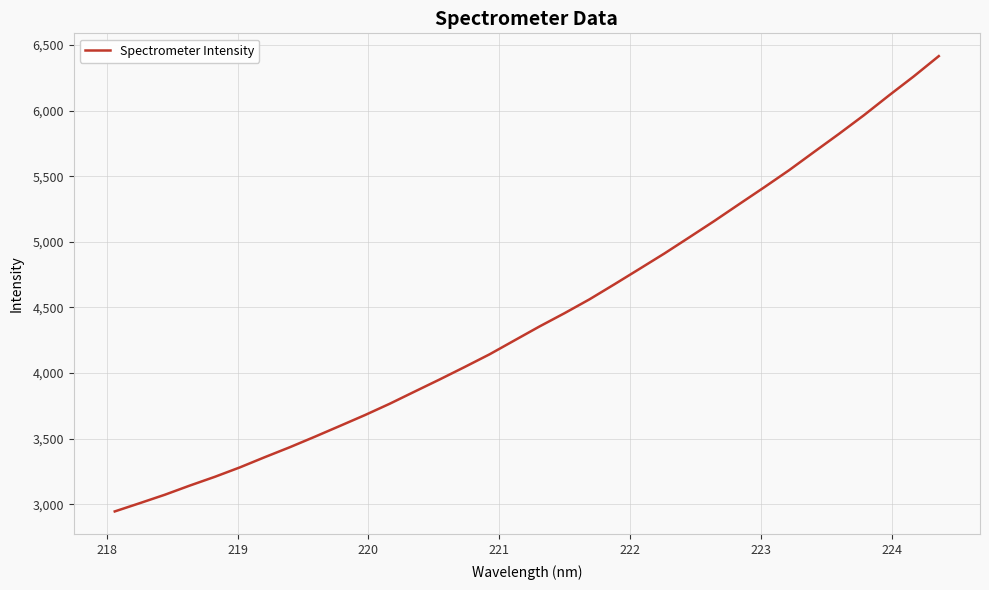

What is the smallest value displayed?

2945.9